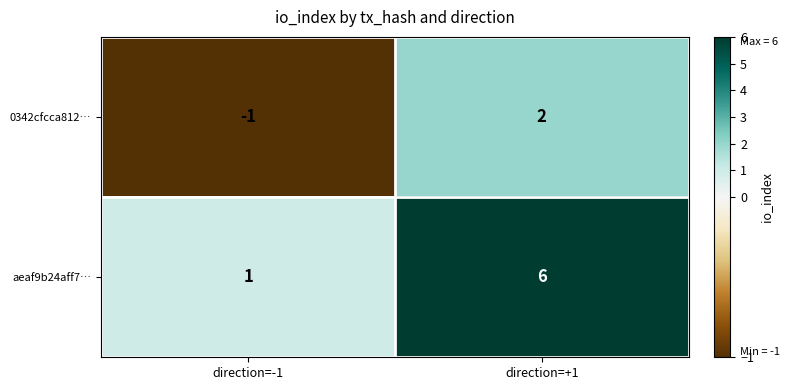

The aeaf9b24aff7… series shows 3 at direction=+1. True or false?

False